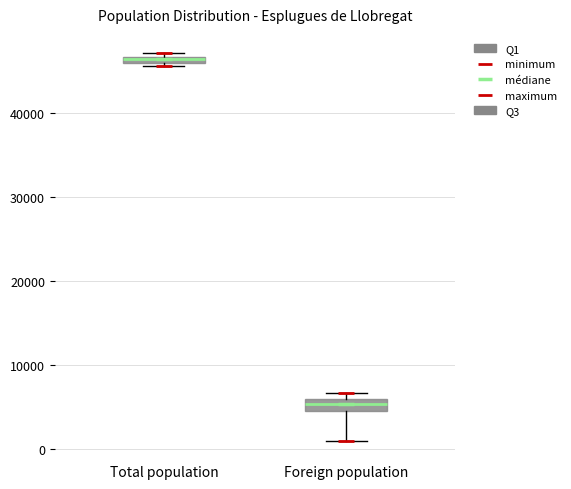

Where is the upper edge of the box for Foreign population on the y-axis? The values are not printed on the chart, so give them approximately, as read against the axis.

6000